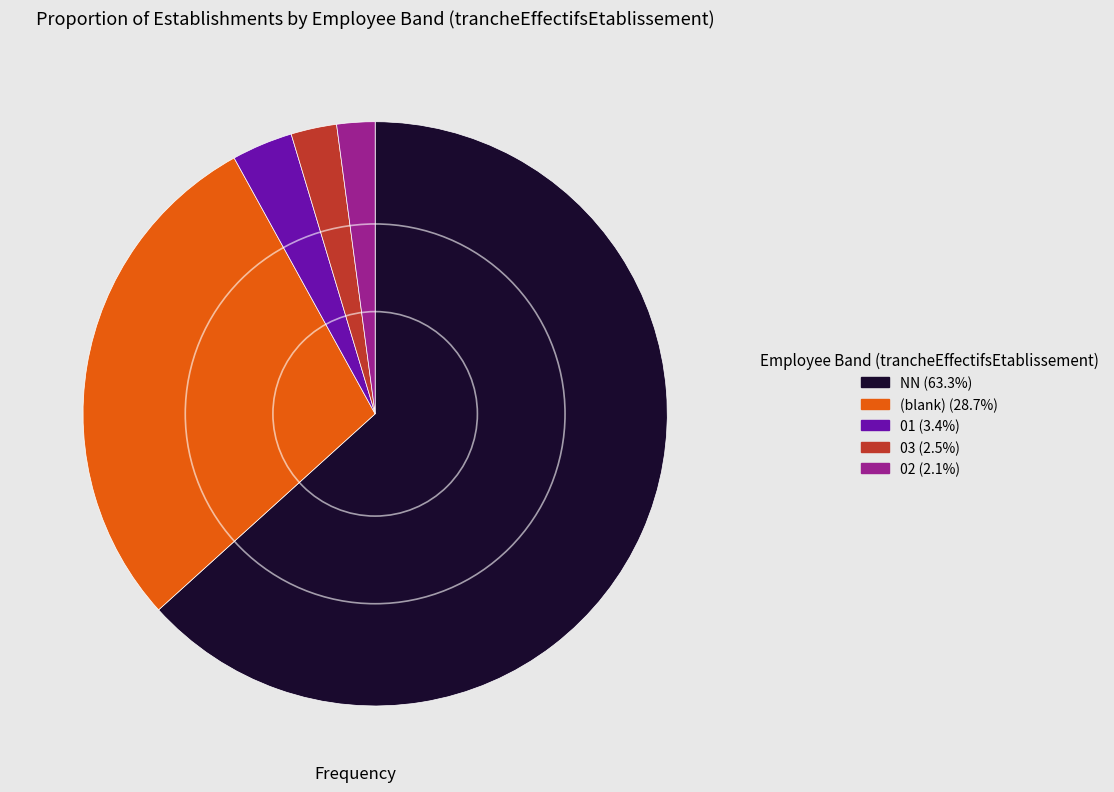

Is there a majority slice in this chart?

Yes